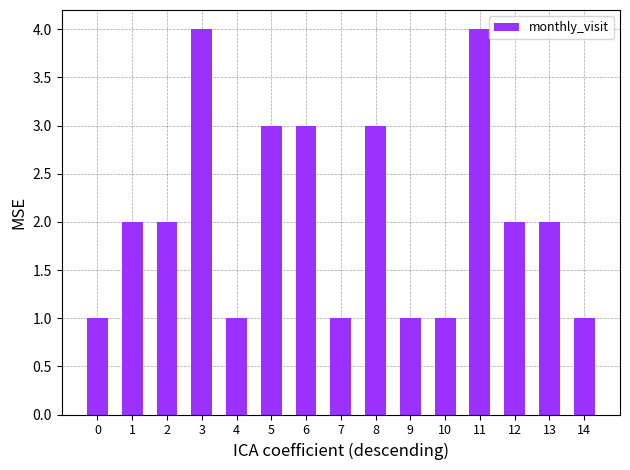

True or false: the data shows 2 at 6.

False